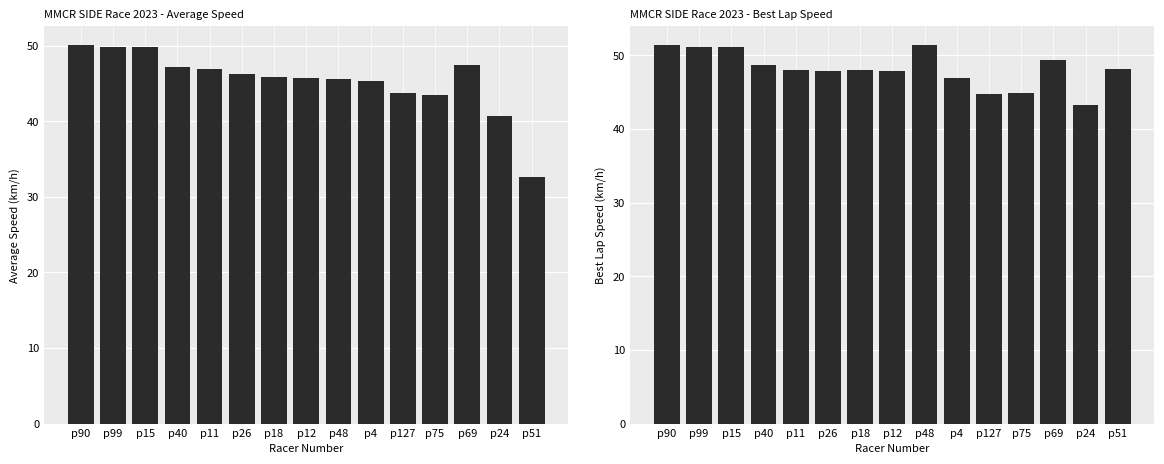

Where is Average Speed nearest to the value 41?

p24